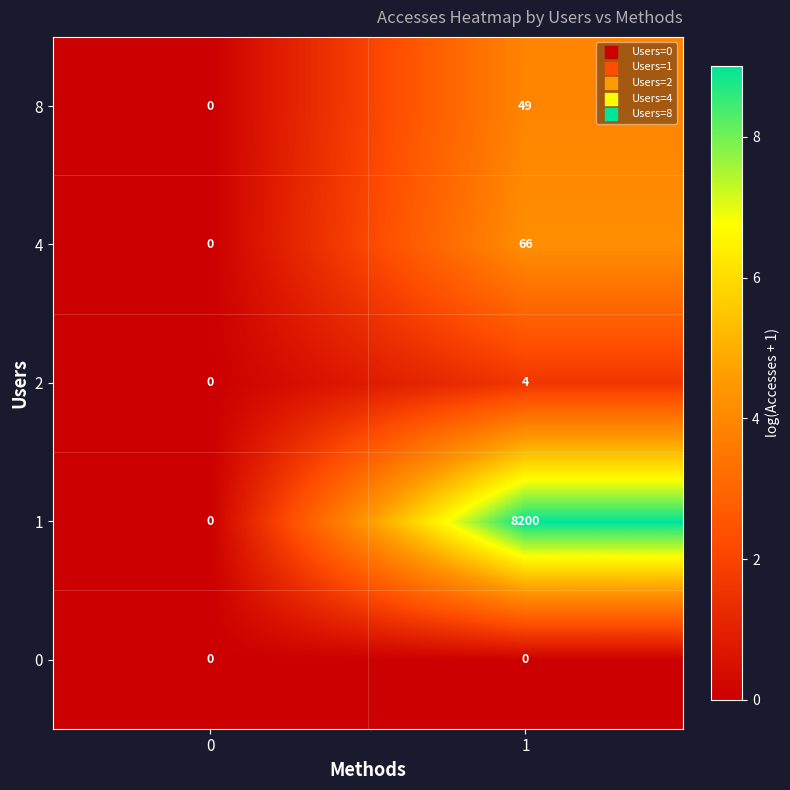

How many positive values does the 8 series have?

1